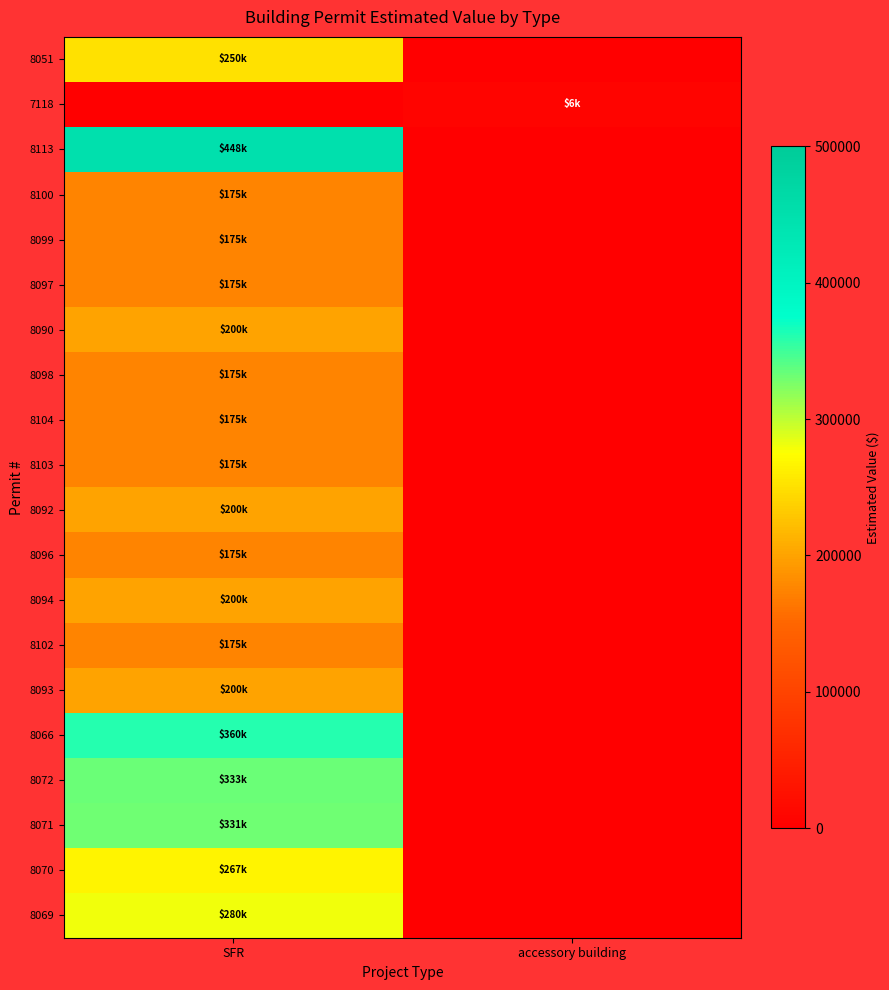

What is the greatest value displayed?

448000